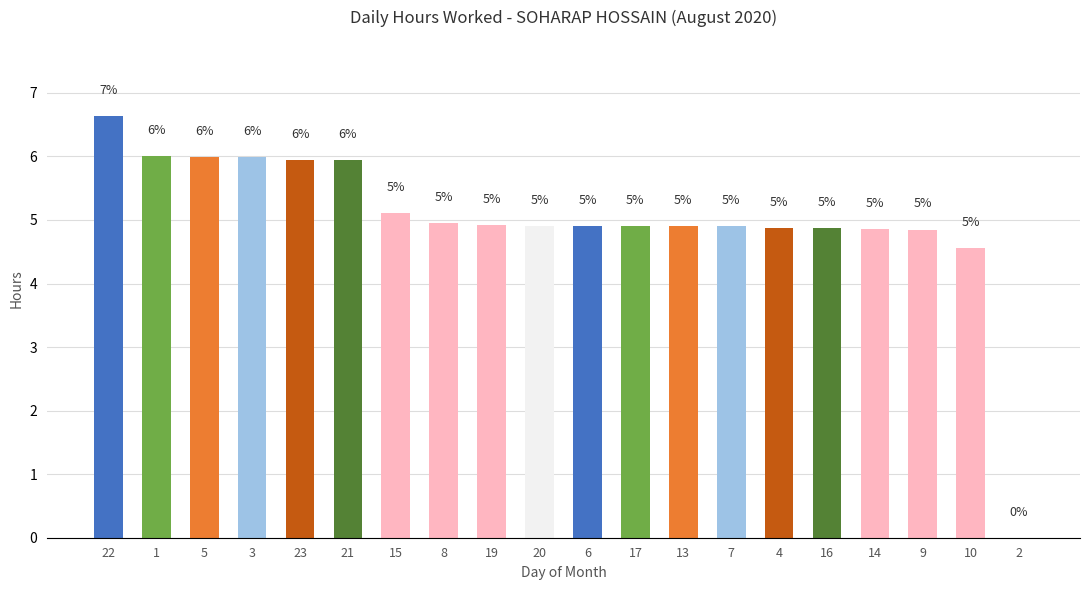

Reading right to left, what are all the values shown in this chart?

0.0	4.6	4.9	4.9	4.9	4.9	4.9	4.9	4.9	4.9	4.9	4.9	4.9	5.1	5.9	5.9	6.0	6.0	6.0	6.6